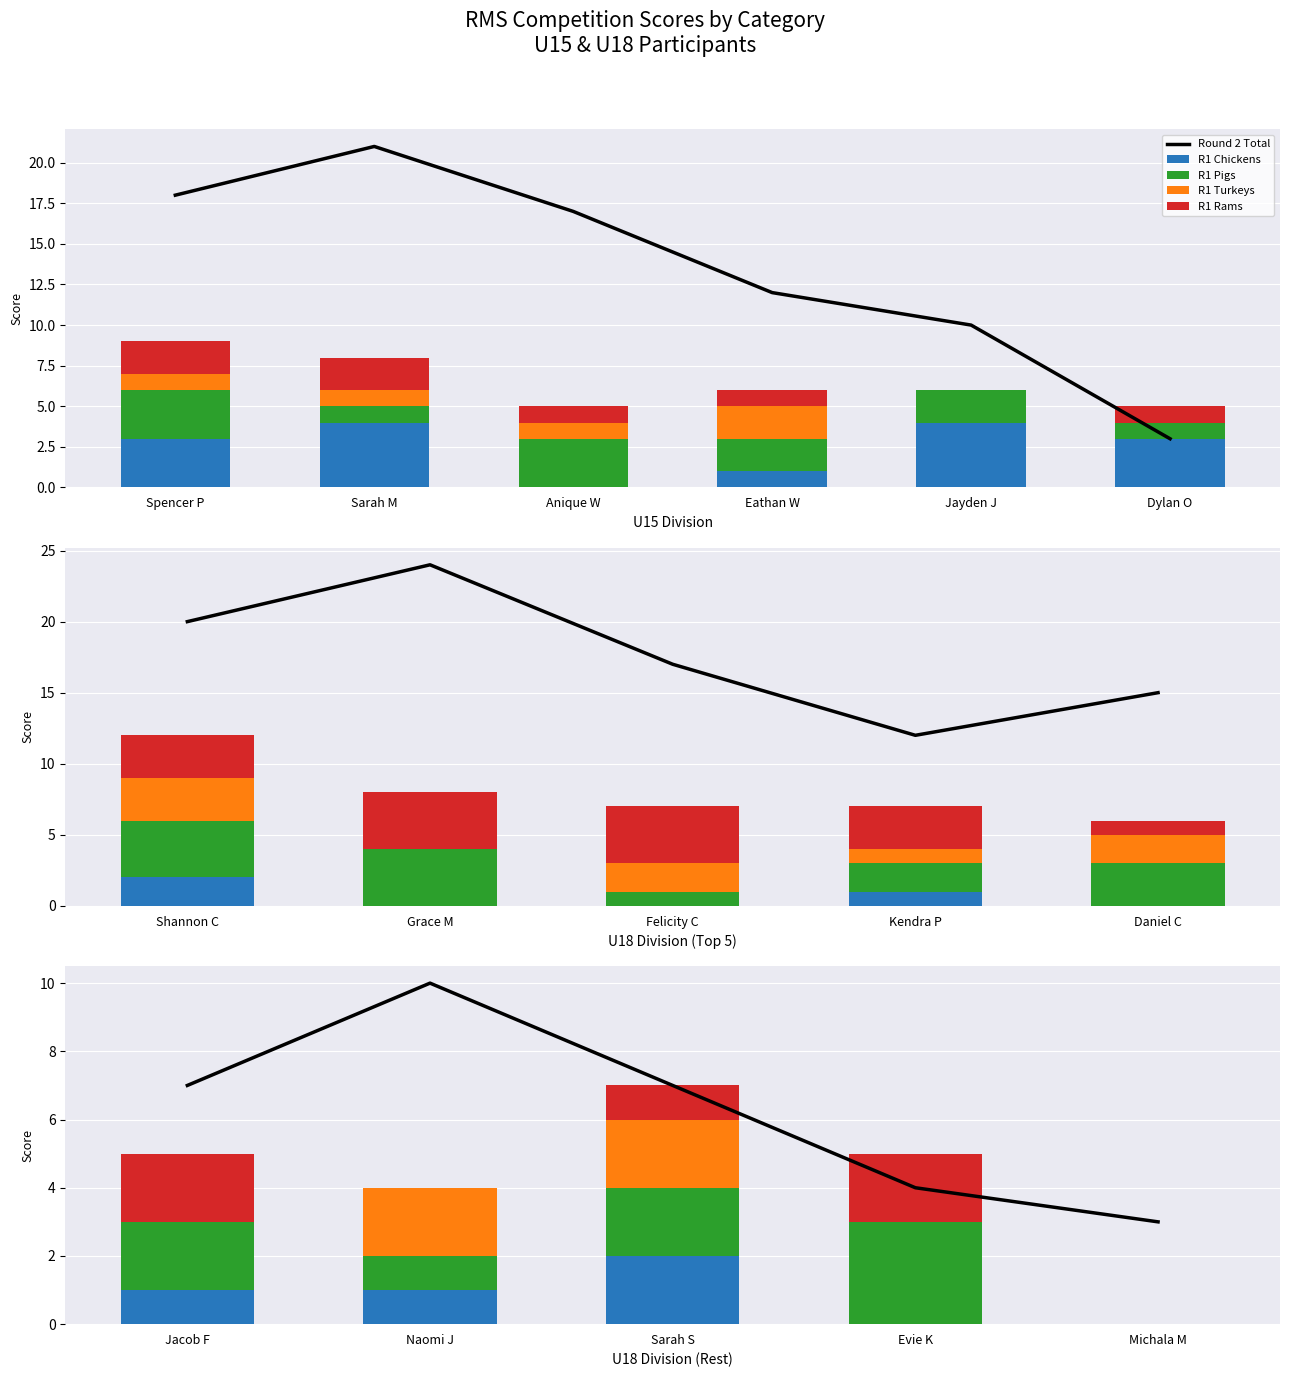

What is the label of the 4th bar from the left?

Evie K